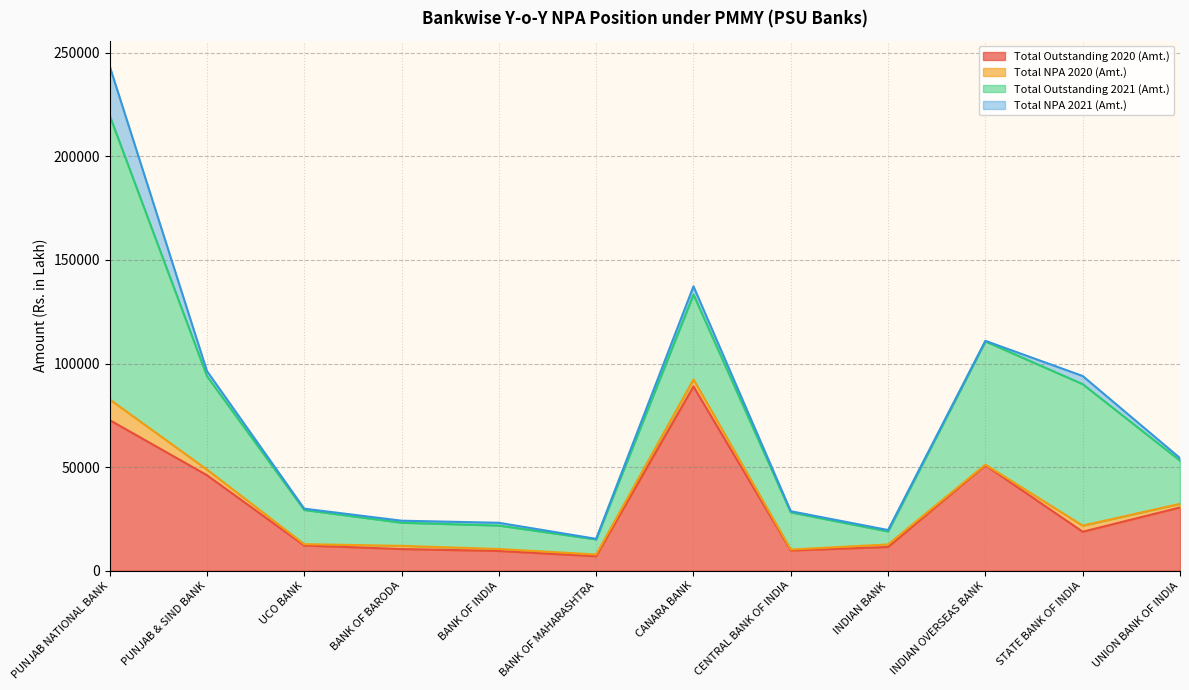

Which series has the largest range (max minus min)?

Total Outstanding 2021 (Amt.)